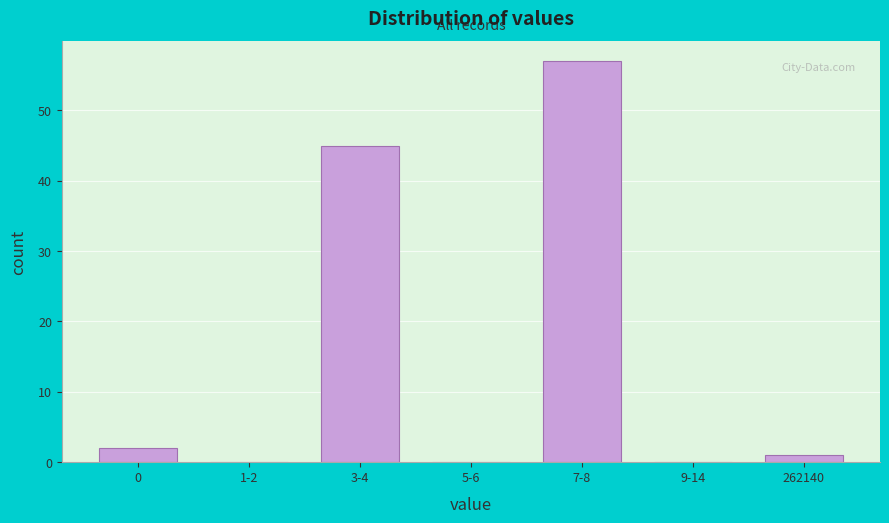

Reading right to left, list all the values displayed in this chart.

262140=1	9-14=0	7-8=57	5-6=0	3-4=45	1-2=0	0=2